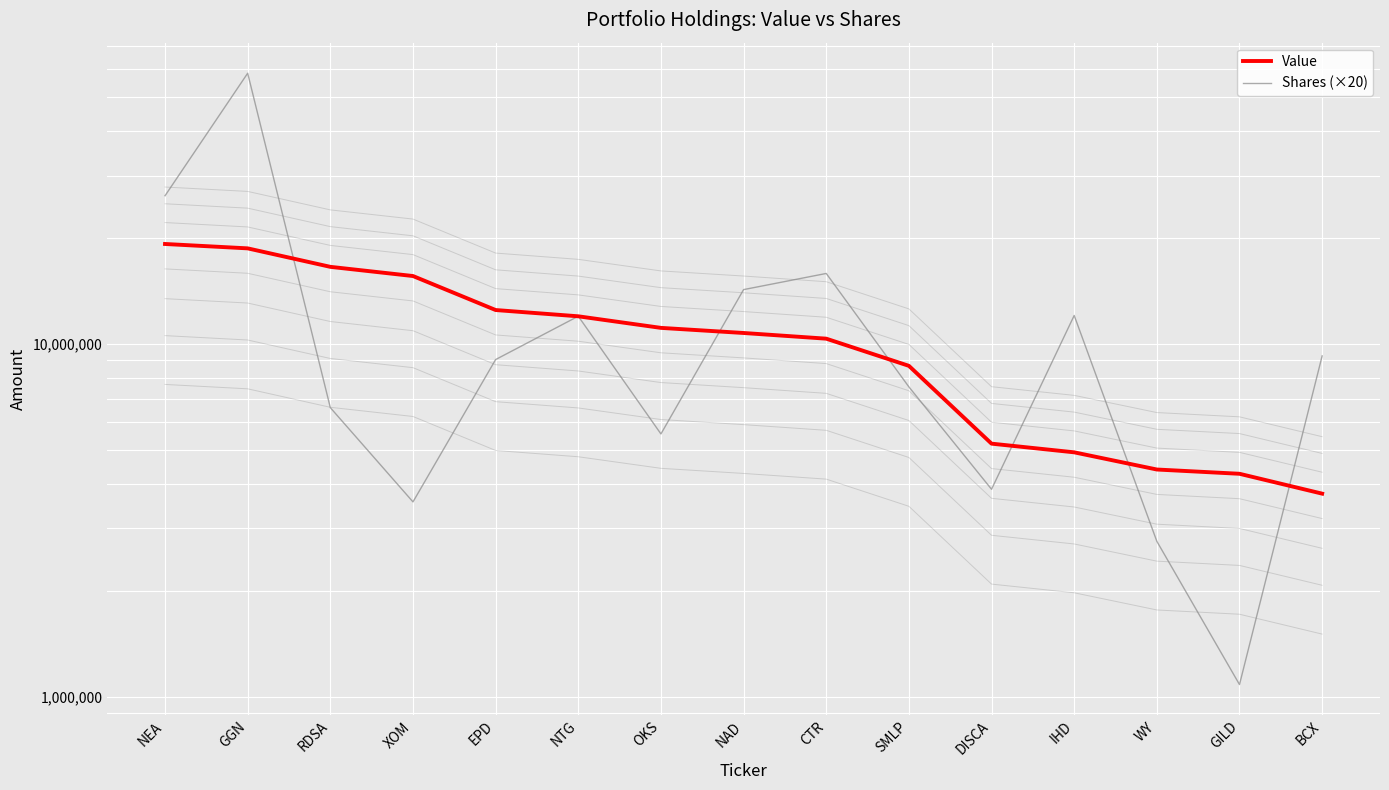

Where is Value nearest to the value 11479000?

OKS